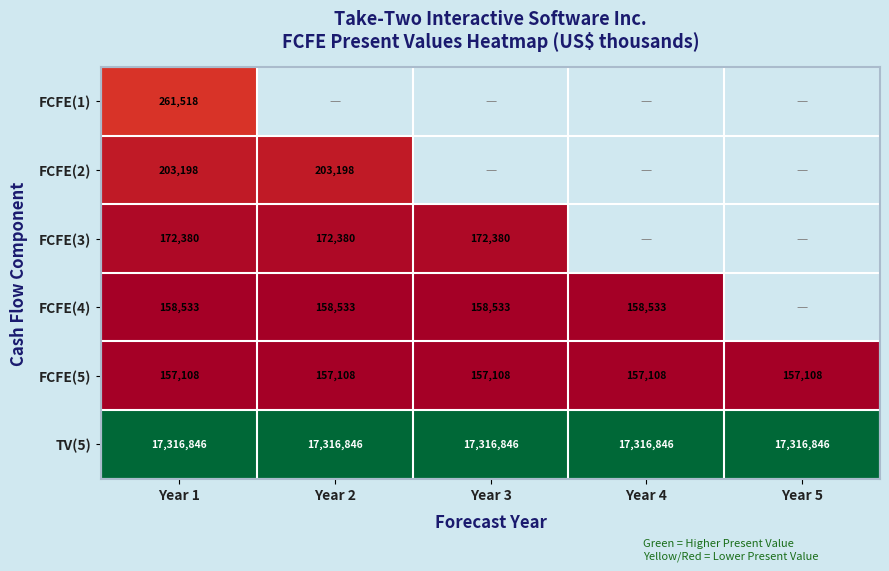

At which label does TV(5) reach its minimum?

Year 1